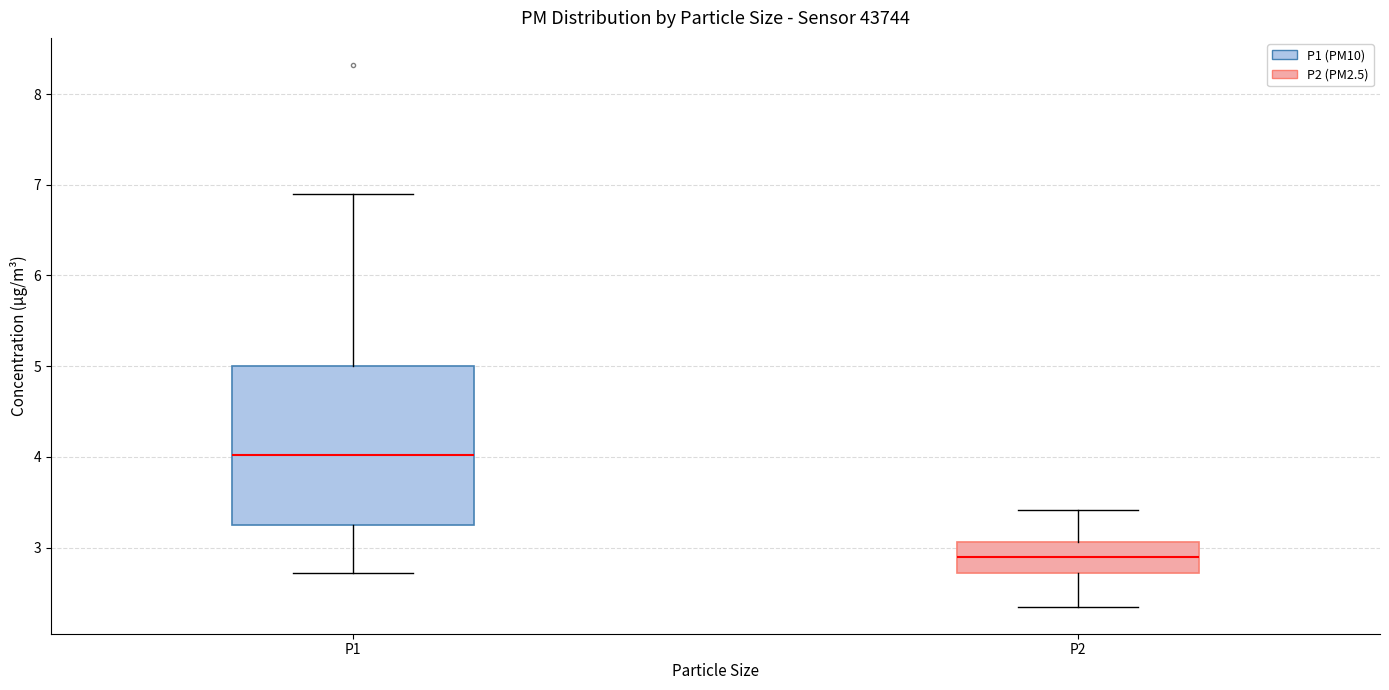

Where does the median line of the box for P2 sit on the y-axis? The values are not printed on the chart, so give them approximately, as read against the axis.

2.9